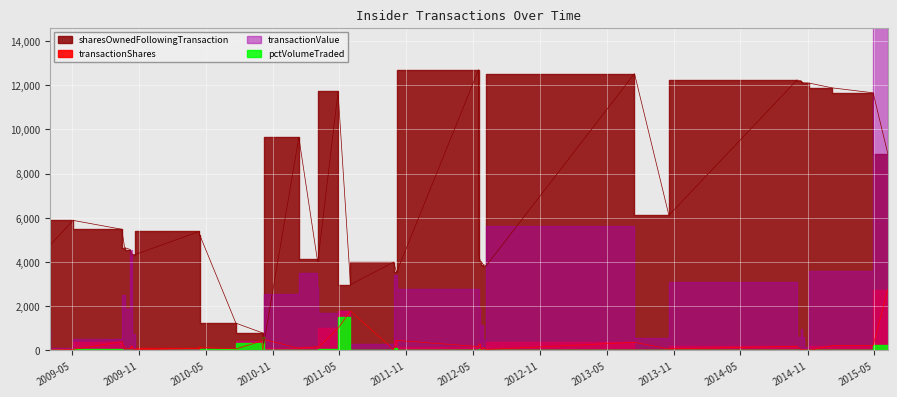

Which series has the largest range (max minus min)?

sharesOwnedFollowingTransaction